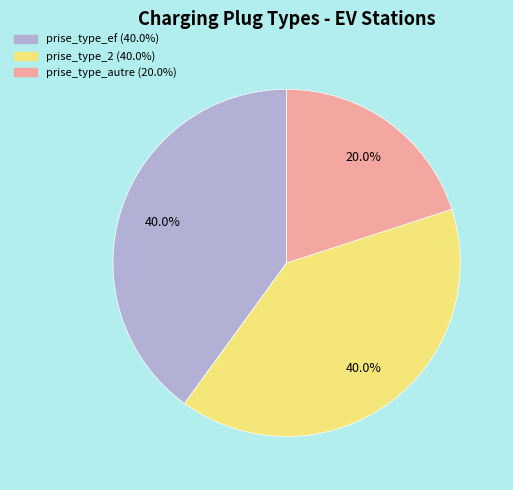

Does any single category account for the majority?

No